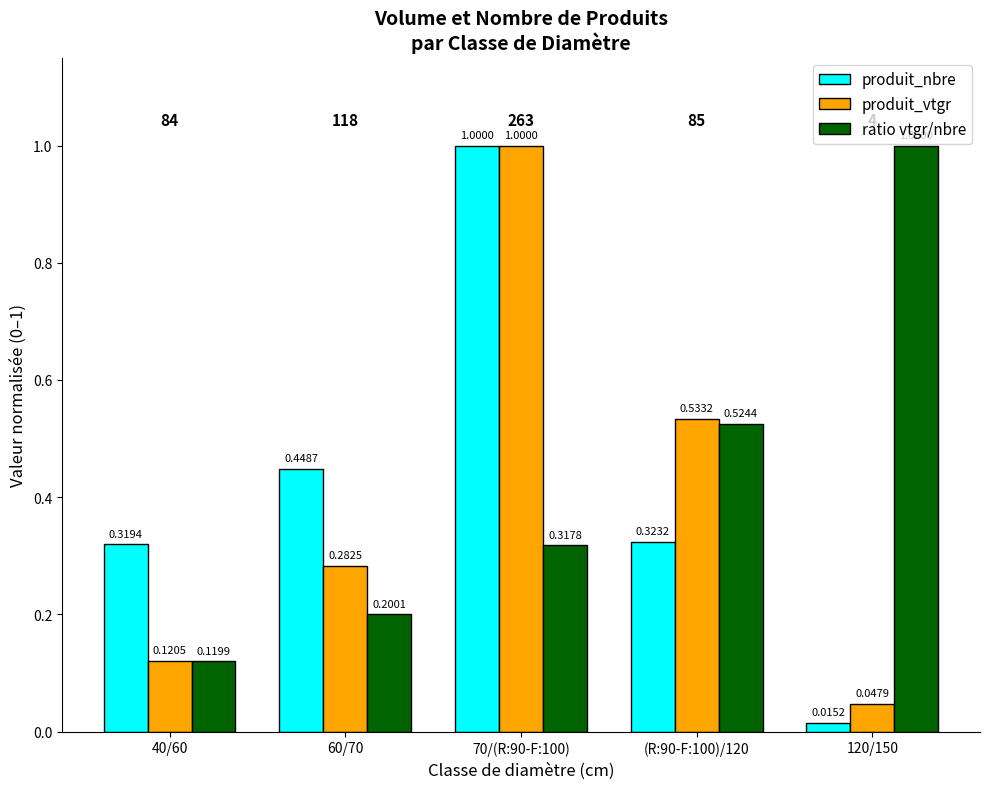

What is the difference between the produit_nbre values at 70/(R:90-F:100) and 60/70?

0.6